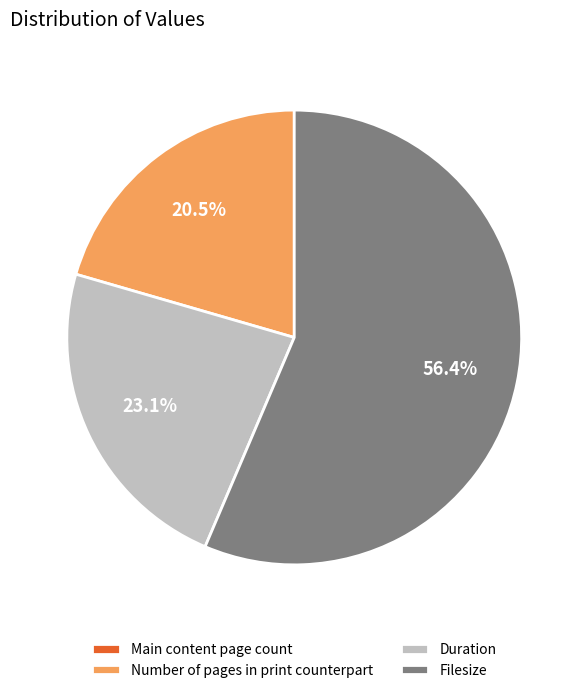

To the nearest percent, what is the difference between the Number of pages in print counterpart and Duration slice percentages?

3%